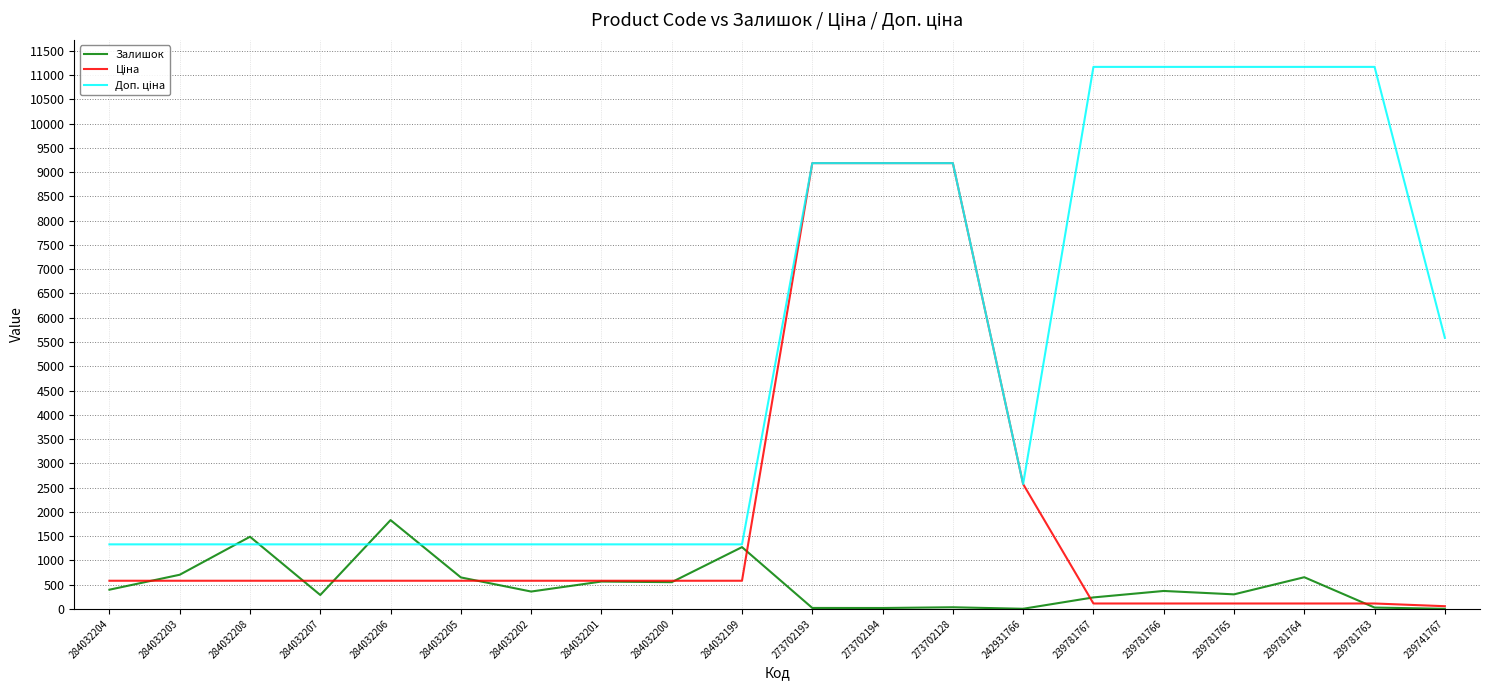

What is the total value across all series at 284032202?

2268.6